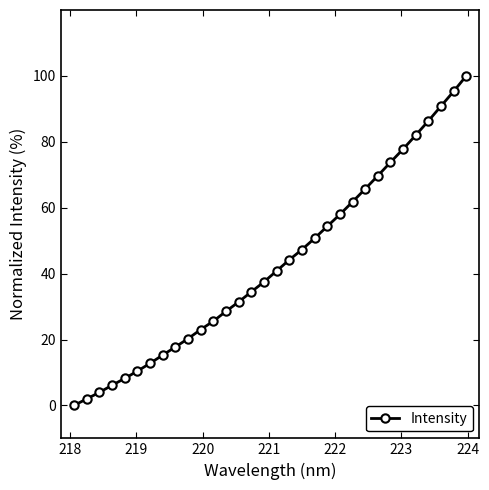

What is the difference between the second highest and minimum values?

95.3